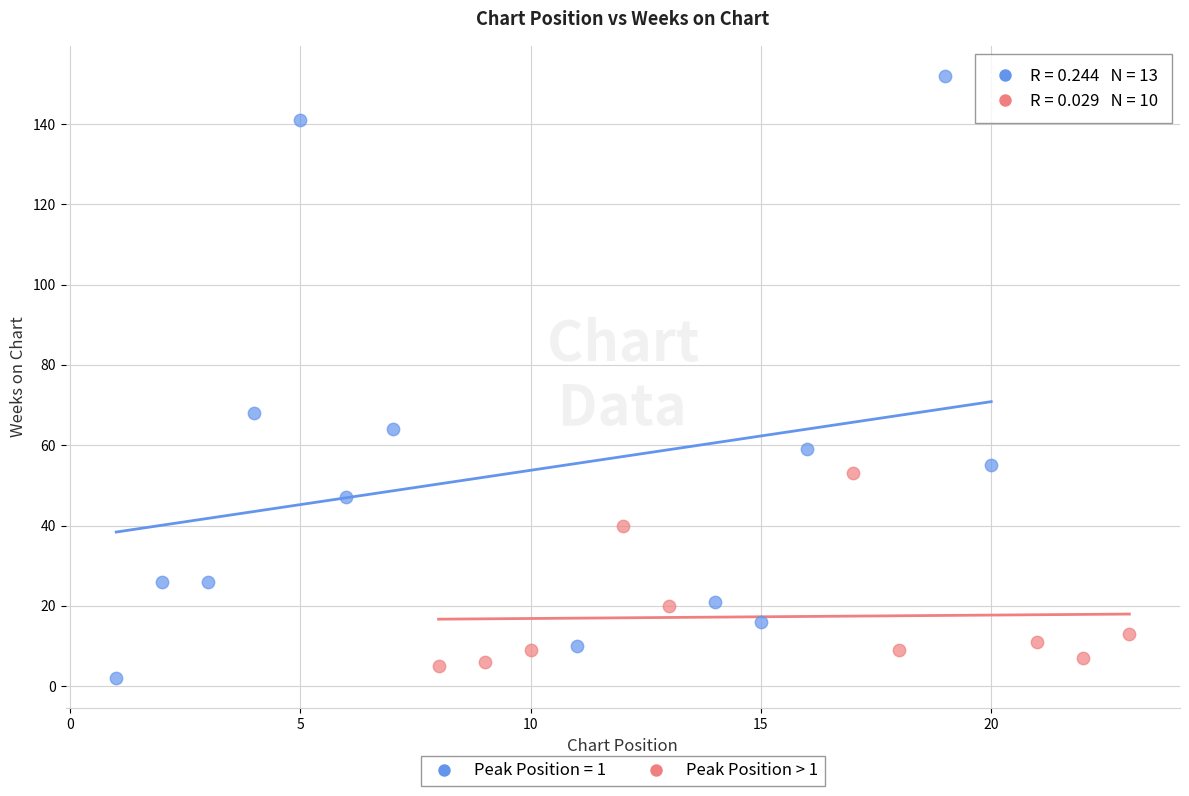

Which series has the largest Y range (max minus min)?

Peak Position = 1